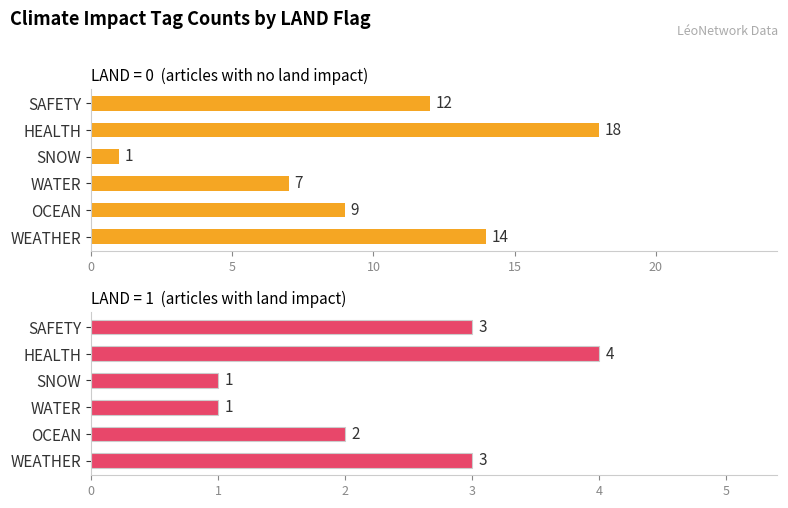

What is the average value of the LAND=1 series?

2